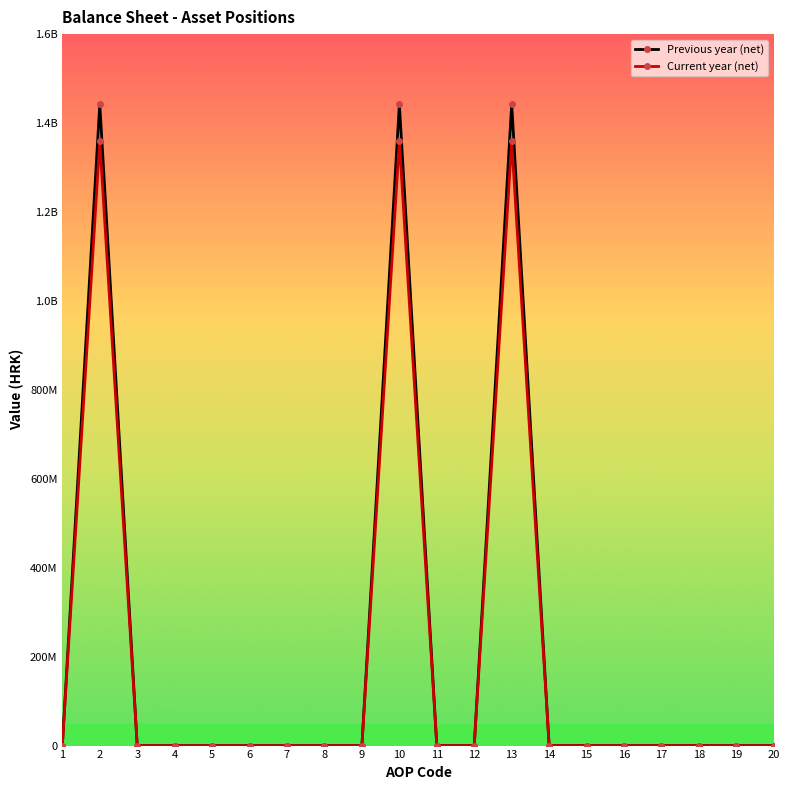

Reading left to right, extract all data points from this chart.

Previous year (net): 0	1442351624	0	0	0	0	0	0	0	1442351624	0	0	1442327184	24440	0	0	0	0	0	0
Current year (net): 0	1358696252	0	0	0	0	0	0	0	1358696252	0	0	1358673492	22760	0	0	0	0	0	0